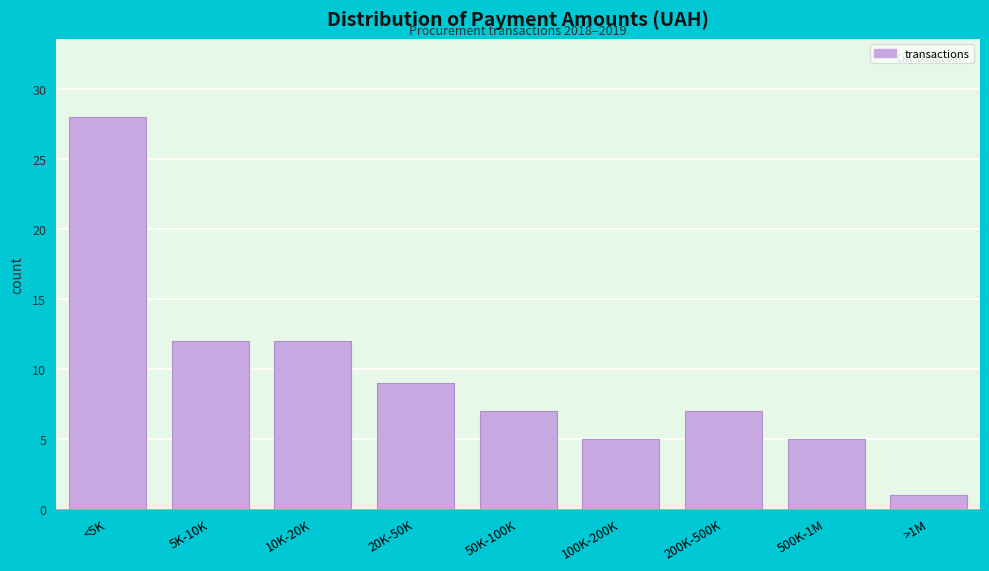

Reading left to right, what are all the values shown in this chart?

<5K=28	5K-10K=12	10K-20K=12	20K-50K=9	50K-100K=7	100K-200K=5	200K-500K=7	500K-1M=5	>1M=1